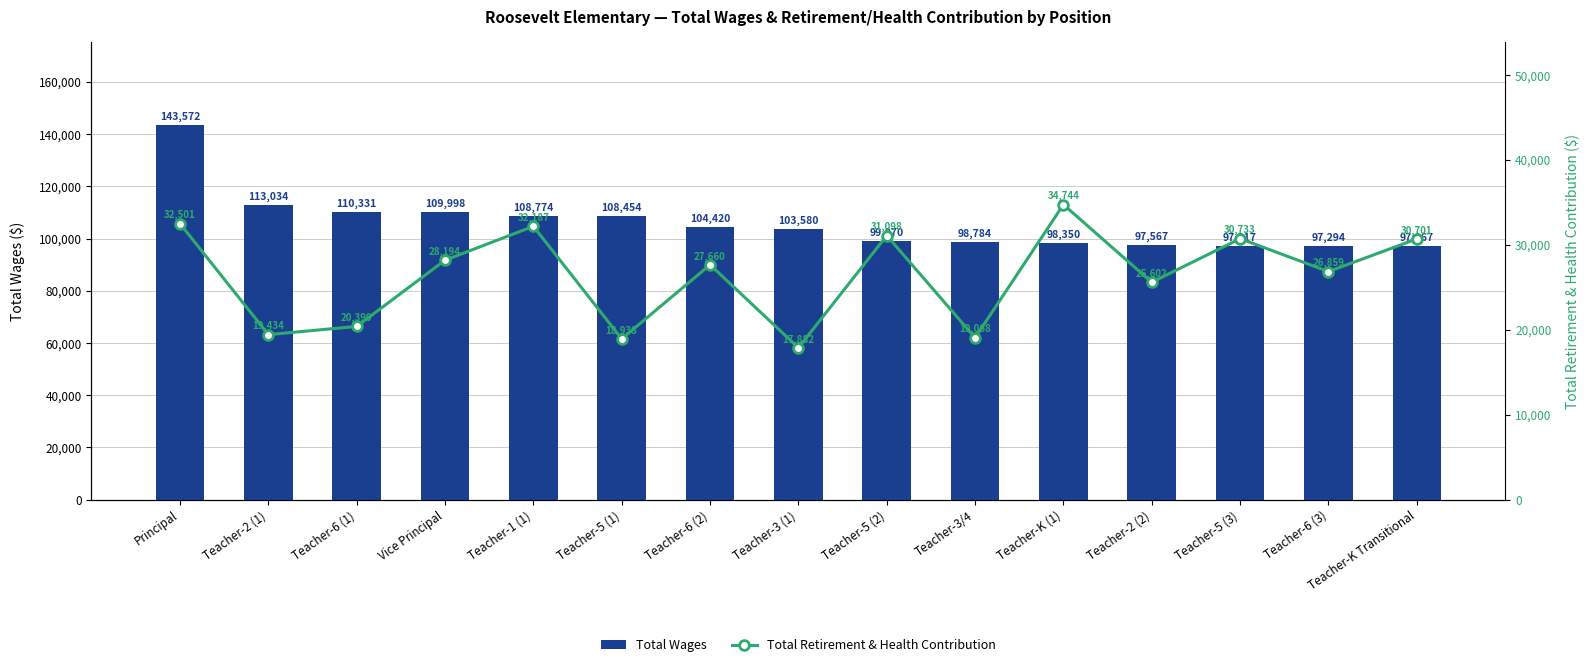

Which has a higher value, Teacher-2 (2) or Teacher-5 (1)?

Teacher-5 (1)